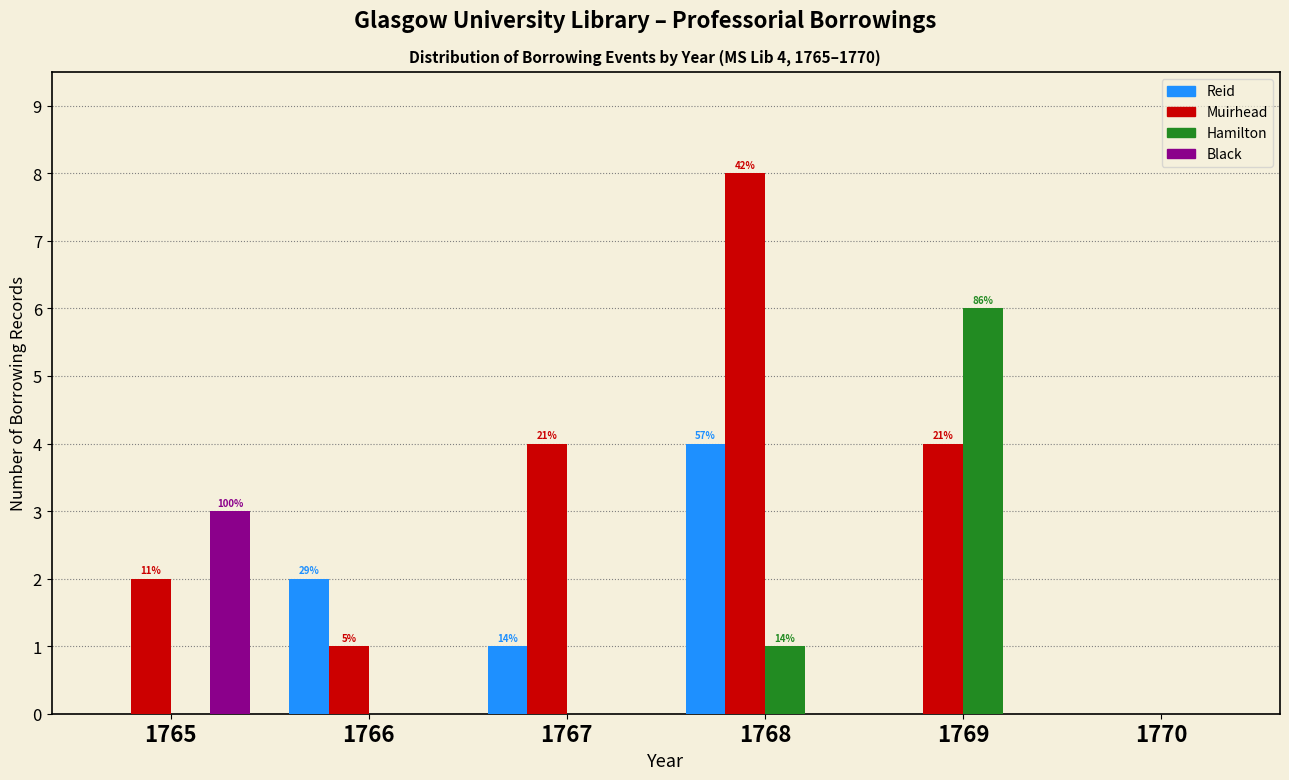

Reading left to right, list all the values displayed in this chart.

Reid: 1765=0	1766=2	1767=1	1768=4	1769=0	1770=0
Muirhead: 1765=2	1766=1	1767=4	1768=8	1769=4	1770=0
Hamilton: 1765=0	1766=0	1767=0	1768=1	1769=6	1770=0
Black: 1765=3	1766=0	1767=0	1768=0	1769=0	1770=0